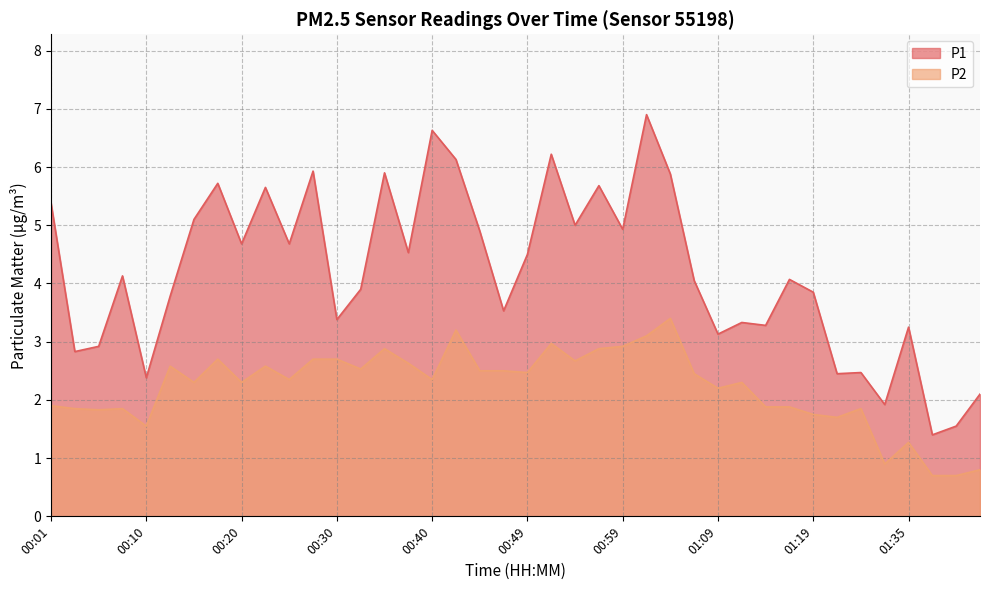

The value of P2 at 00:47 is 0.8. True or false?

False